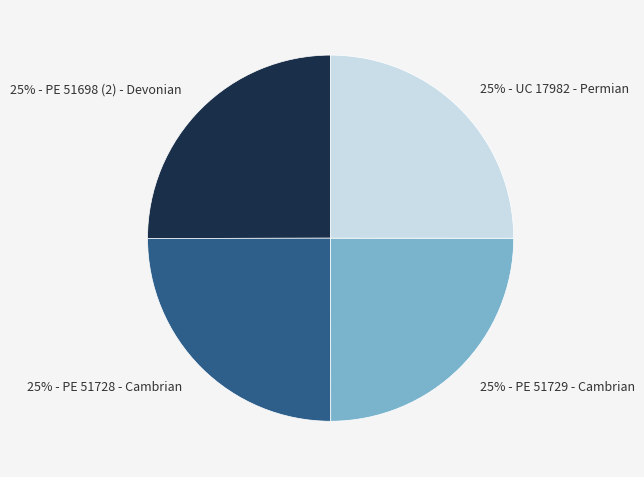

To the nearest percent, what portion does 25% - PE 51729 - Cambrian represent?

25%